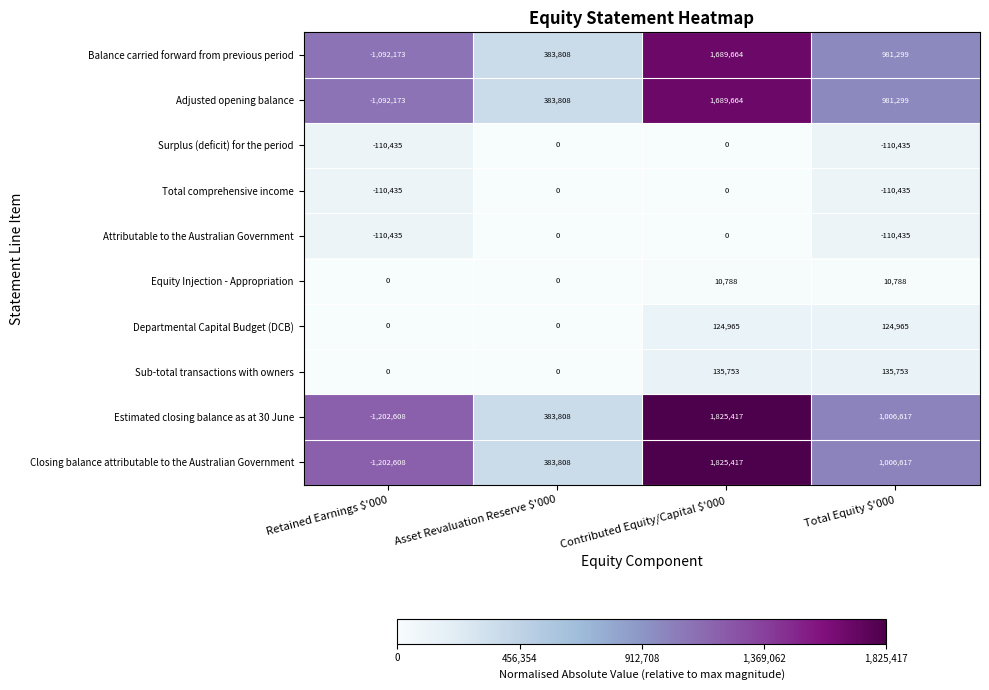

At which category is the sum across all series the highest?

Contributed Equity/Capital $'000